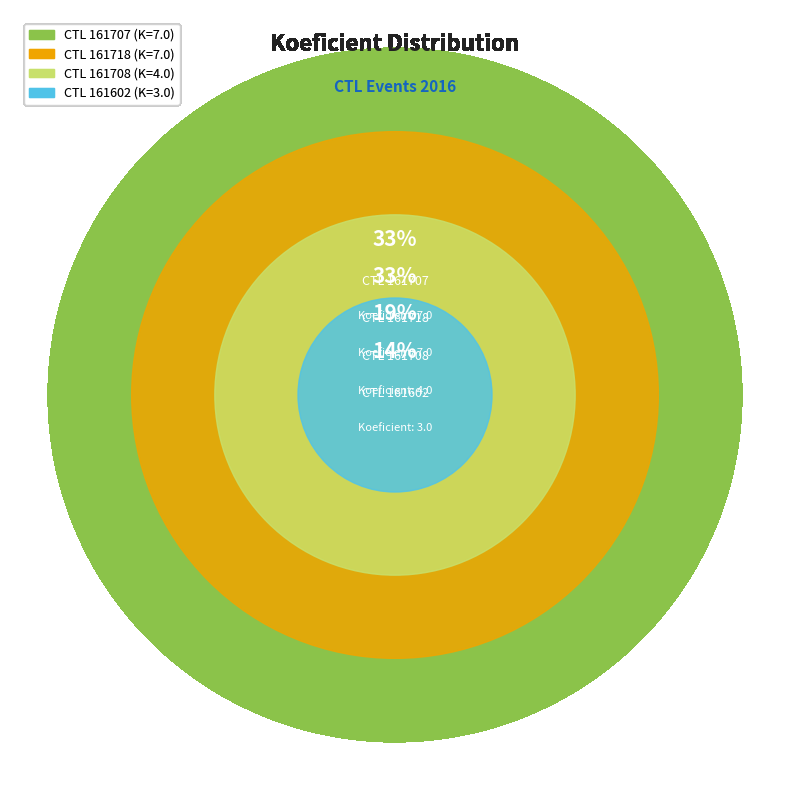

Rank the categories by value from highest to lowest.

161707, 161718, 161708, 161602